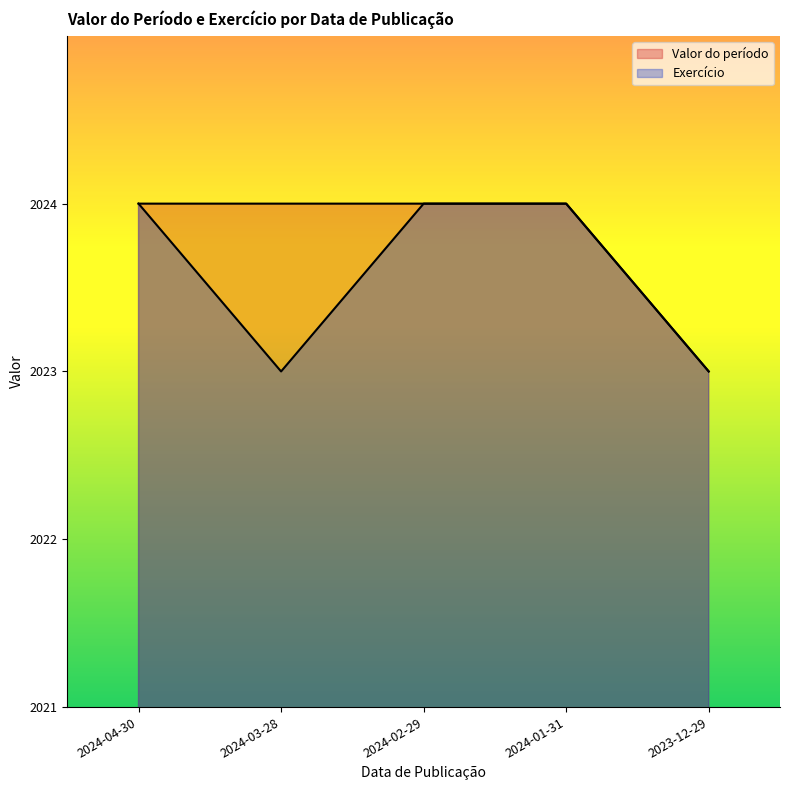

What is the highest value of the Valor do período series?

2024